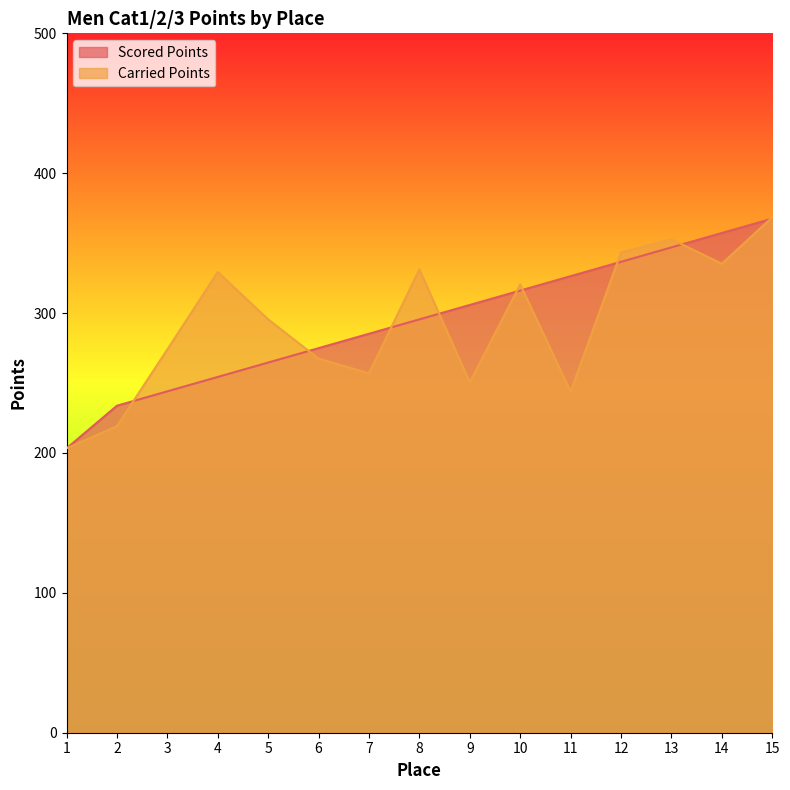

What is the difference between the Carried Points values at 1 and 2?

15.9